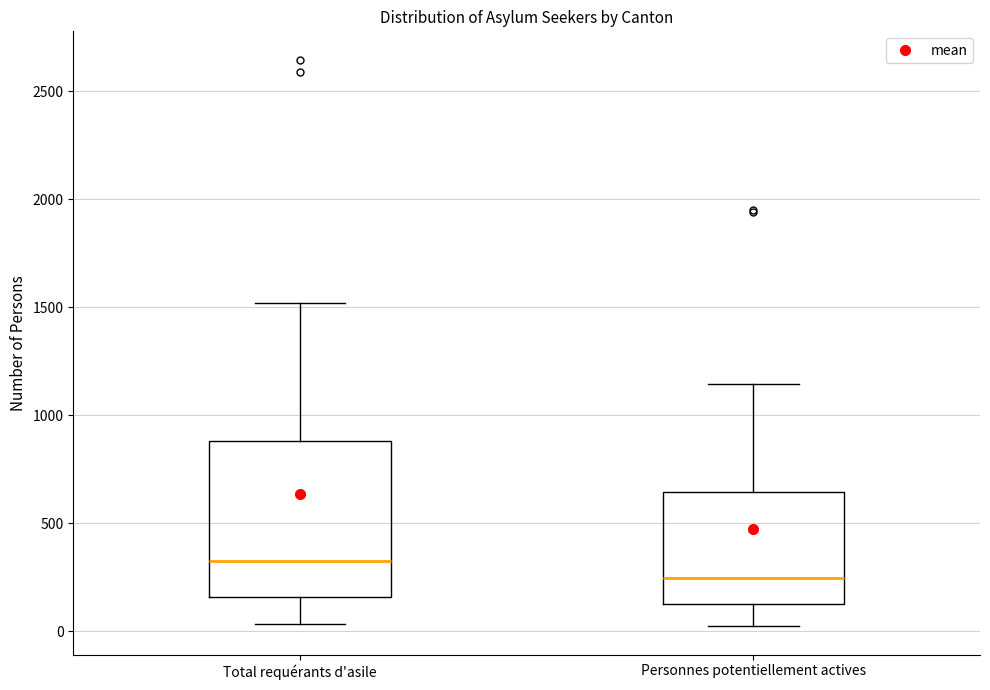

Where does the upper whisker of the box for Total requérants d'asile end on the y-axis? The values are not printed on the chart, so give them approximately, as read against the axis.

1500